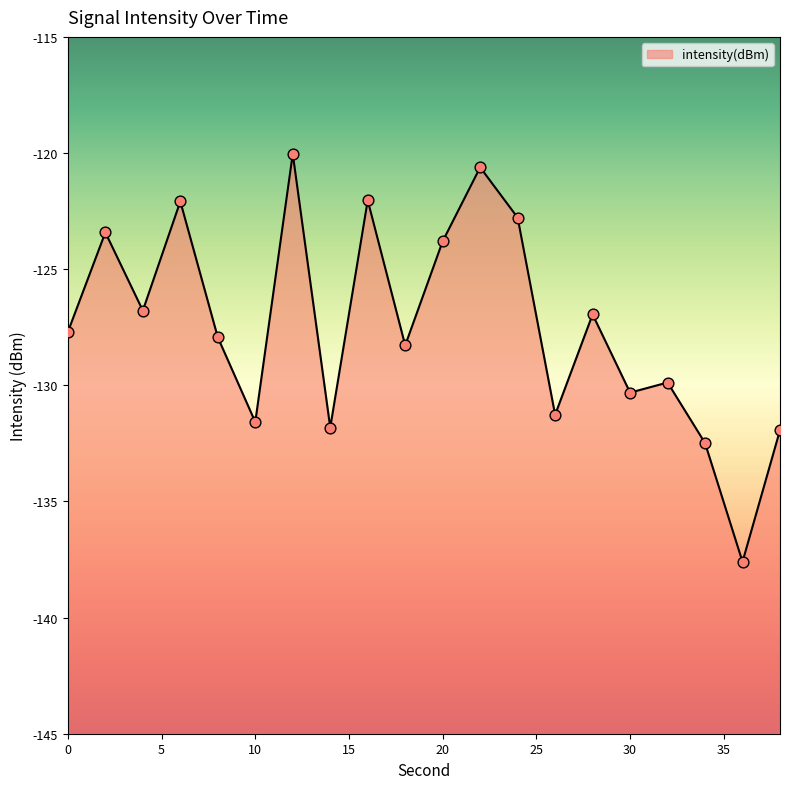

Between 2 and 28, which is larger?

2